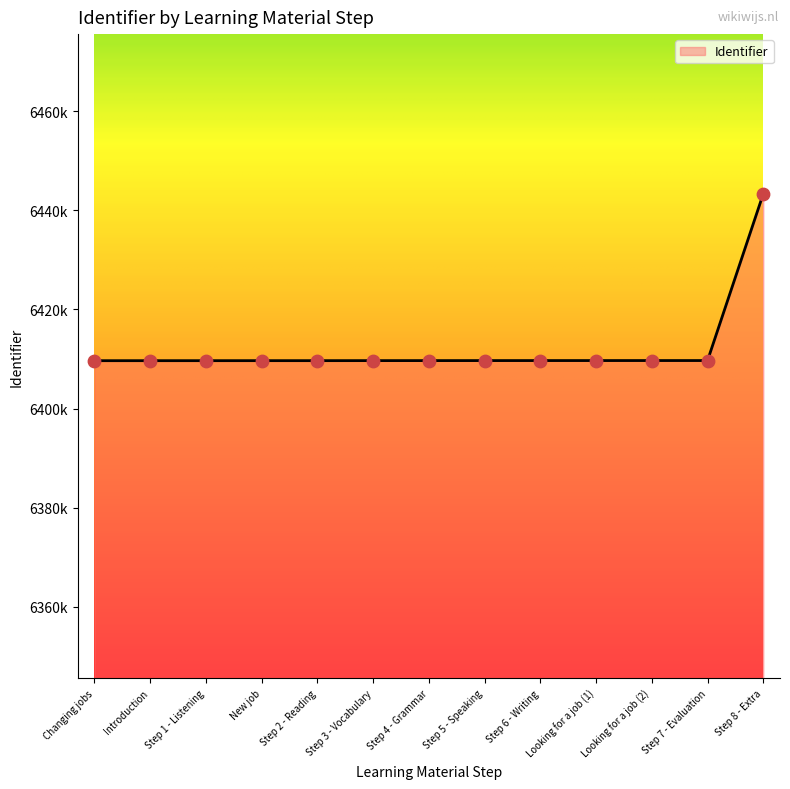

What is the ratio of the value at Step 5 - Speaking to the value at Step 7 - Evaluation?

1.0